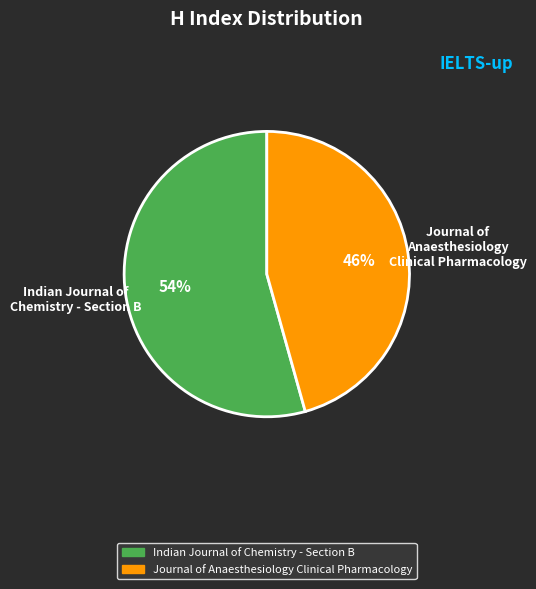

What is the largest slice in the pie chart?

Indian Journal of Chemistry - Section B